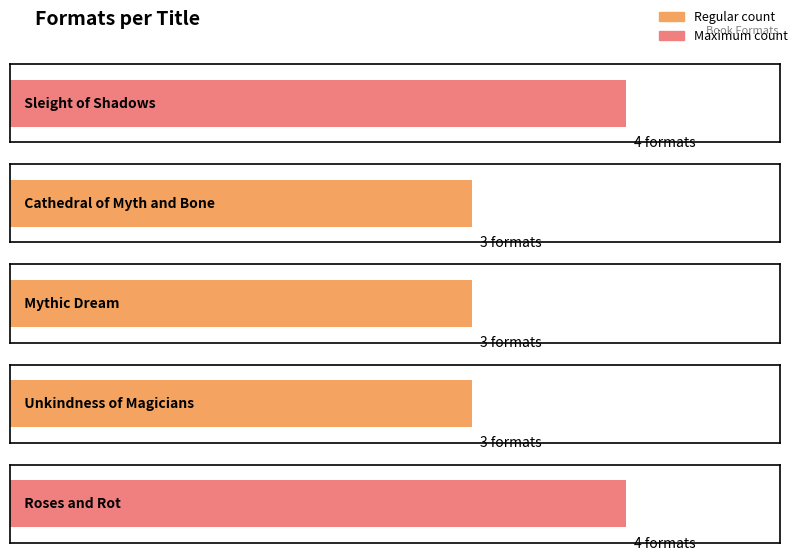

What is the sum of the values at Mythic Dream and Cathedral of Myth and Bone?

6